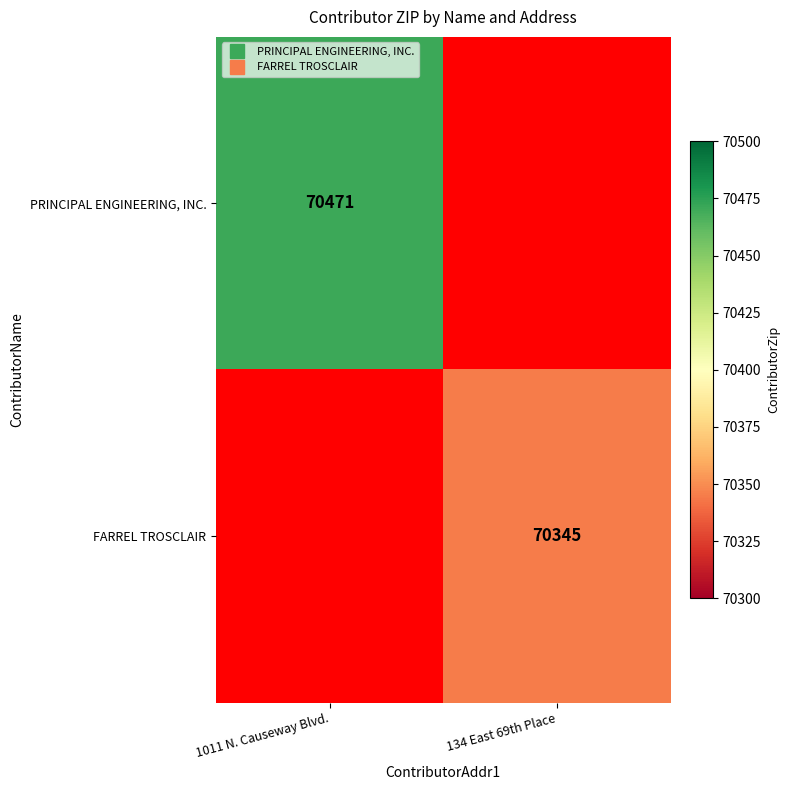

Is the value of FARREL TROSCLAIR at 1011 N. Causeway Blvd. greater than the value of PRINCIPAL ENGINEERING, INC. at 1011 N. Causeway Blvd.?

No